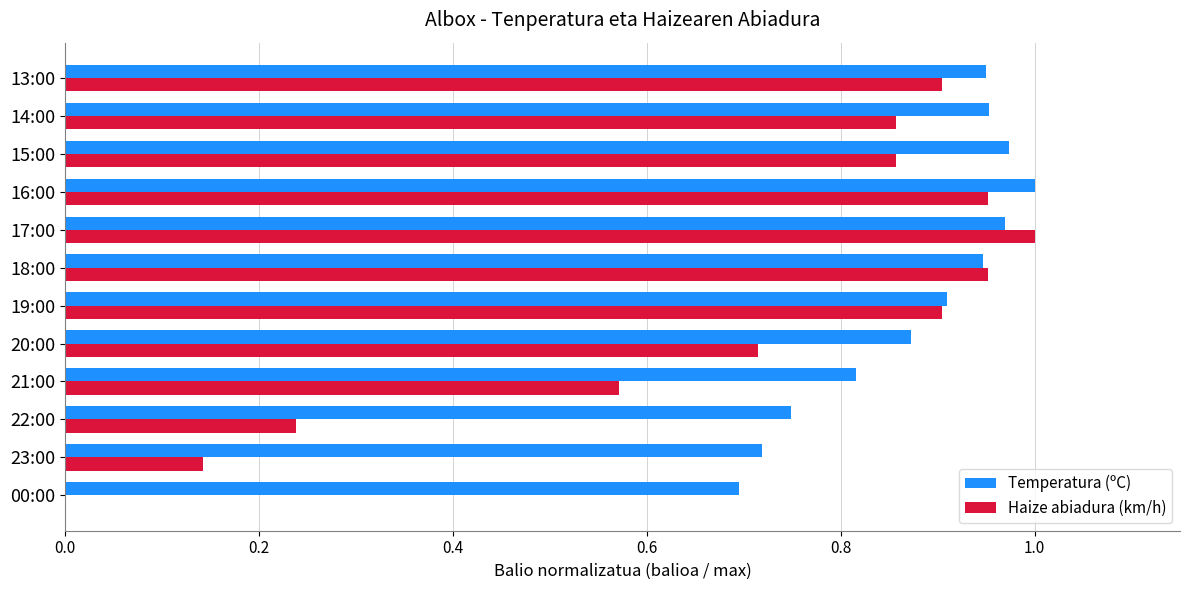

What is the sum of all Temperatura (ºC) values?

10.6